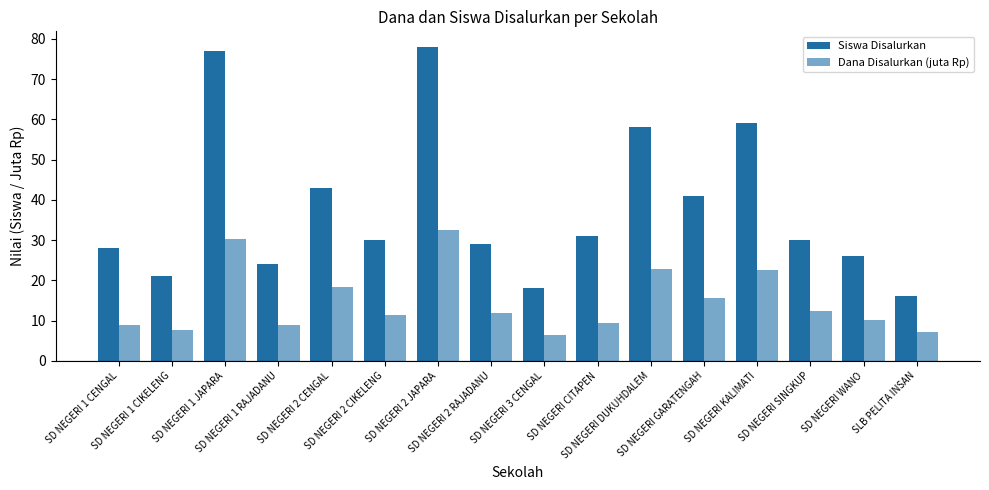

How many groups of bars are there?

16